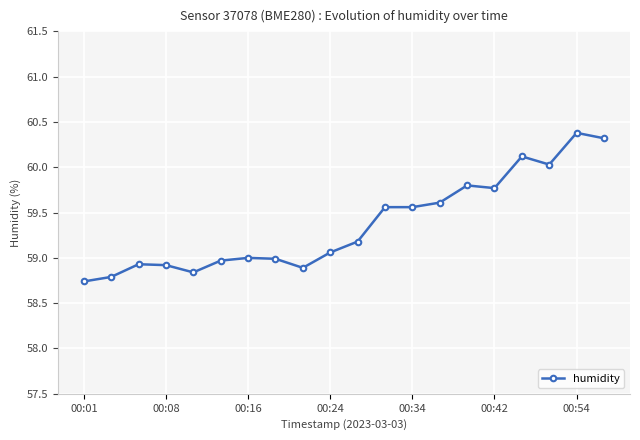

What is the difference between the maximum and minimum values?

1.6